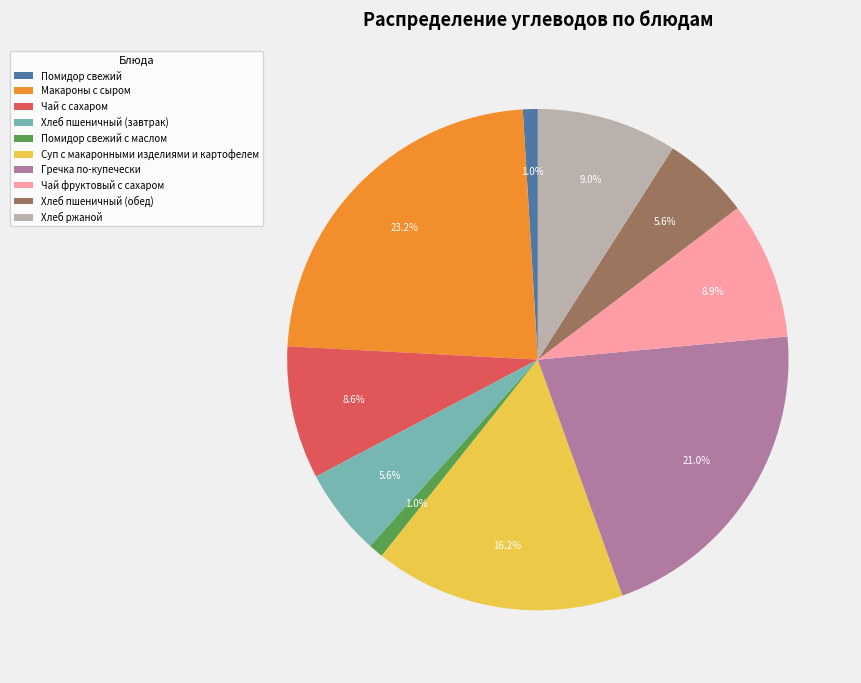

Which category has the biggest portion of the pie?

Макароны с сыром